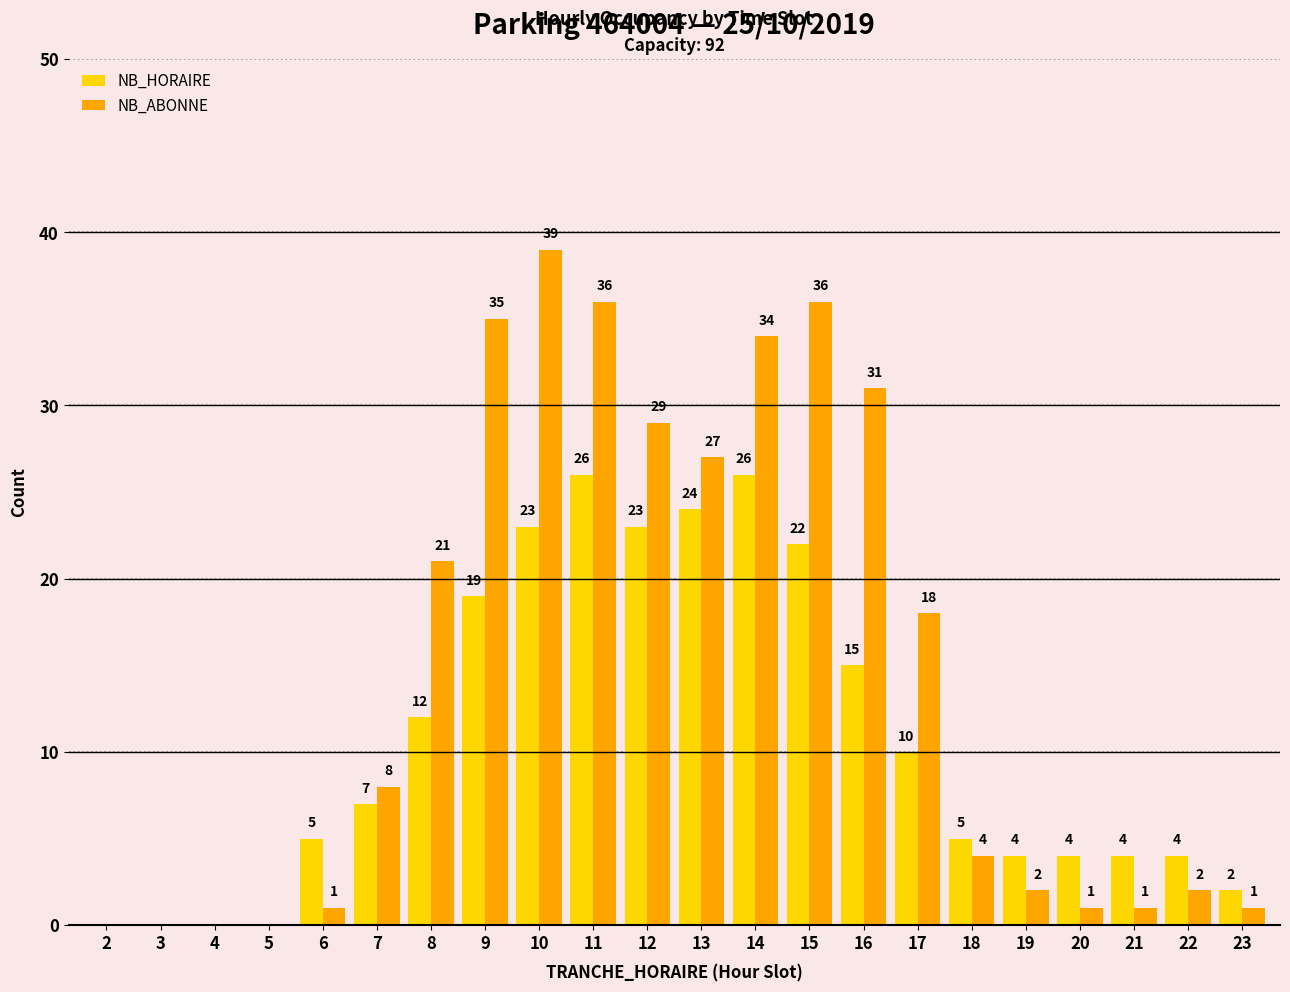

Reading left to right, what are all the values shown in this chart?

NB_HORAIRE: 2=0	3=0	4=0	5=0	6=5	7=7	8=12	9=19	10=23	11=26	12=23	13=24	14=26	15=22	16=15	17=10	18=5	19=4	20=4	21=4	22=4	23=2
NB_ABONNE: 2=0	3=0	4=0	5=0	6=1	7=8	8=21	9=35	10=39	11=36	12=29	13=27	14=34	15=36	16=31	17=18	18=4	19=2	20=1	21=1	22=2	23=1